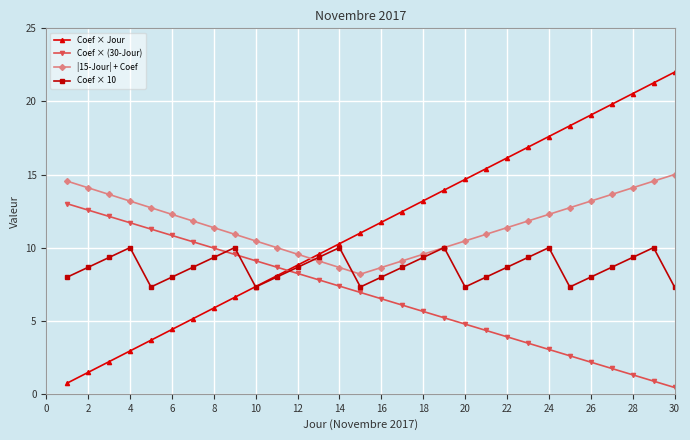

After their last crossing, which series has the higher values: Coef × (30-Jour) or Coef × 10?

Coef × 10